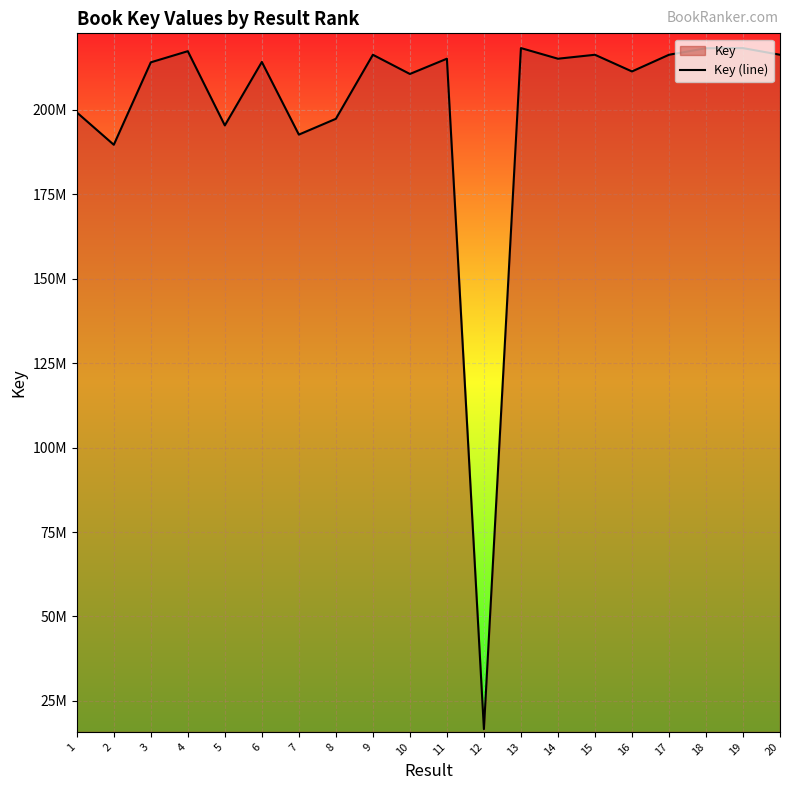

Read the value at 8.

197387175